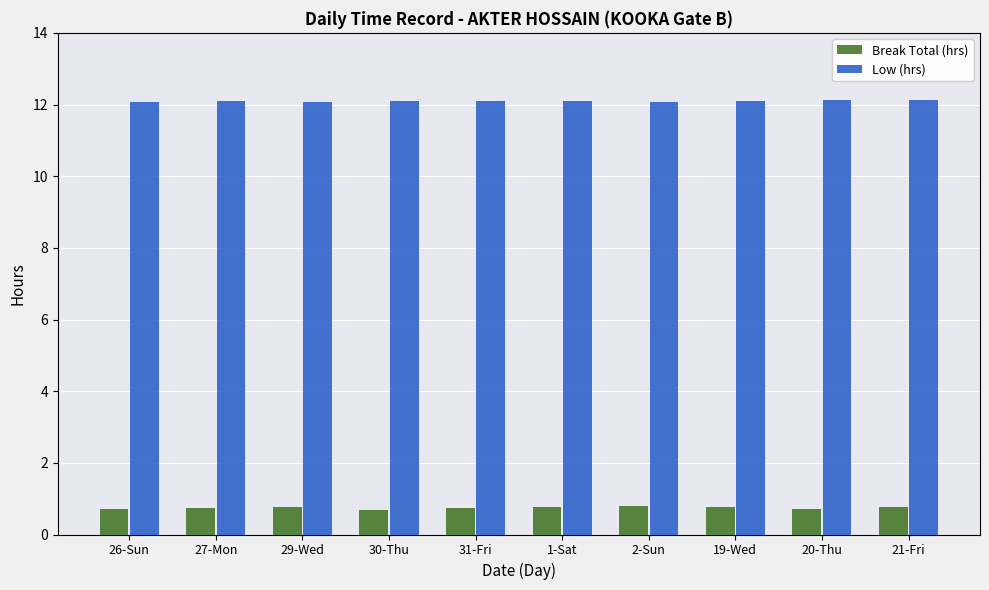

Which series has the largest total across all categories?

Low (hrs)